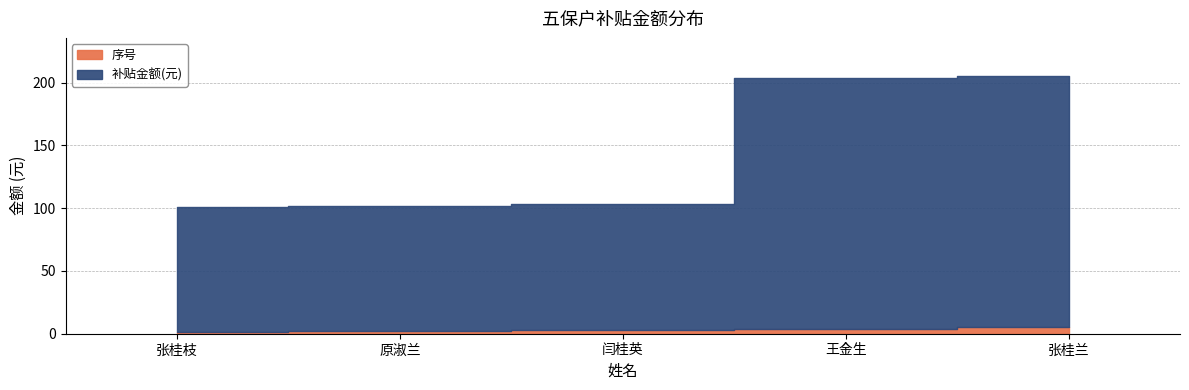

Does the chart display data point markers on the line(s)?

No